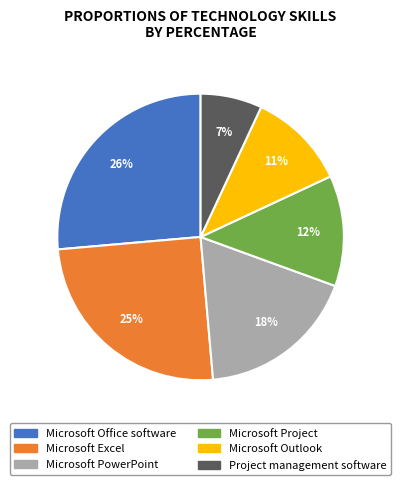

To the nearest percent, what portion does Microsoft Excel represent?

25%